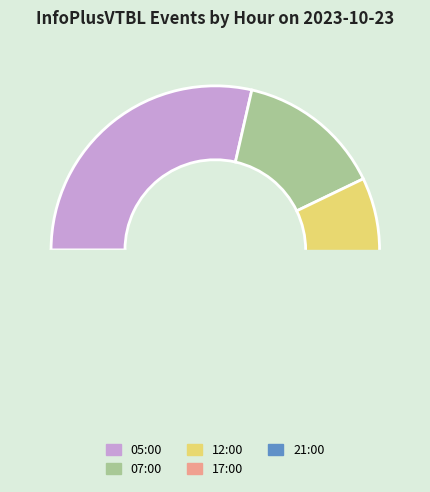

True or false: 21:00 accounts for 14% of the total.

True